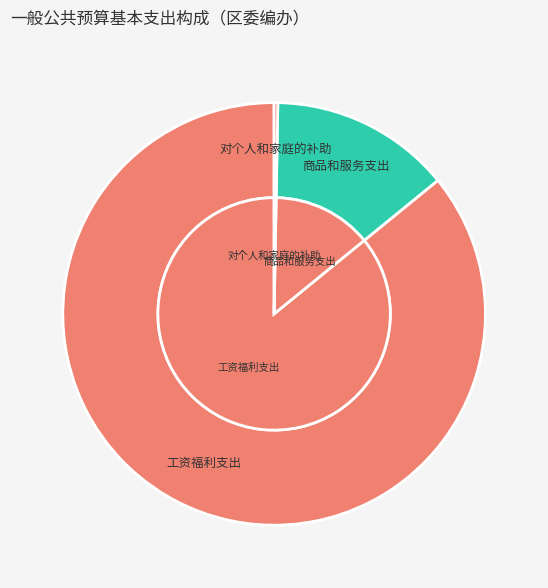

To the nearest percent, what is the difference between the largest and smallest slice percentages?

86%